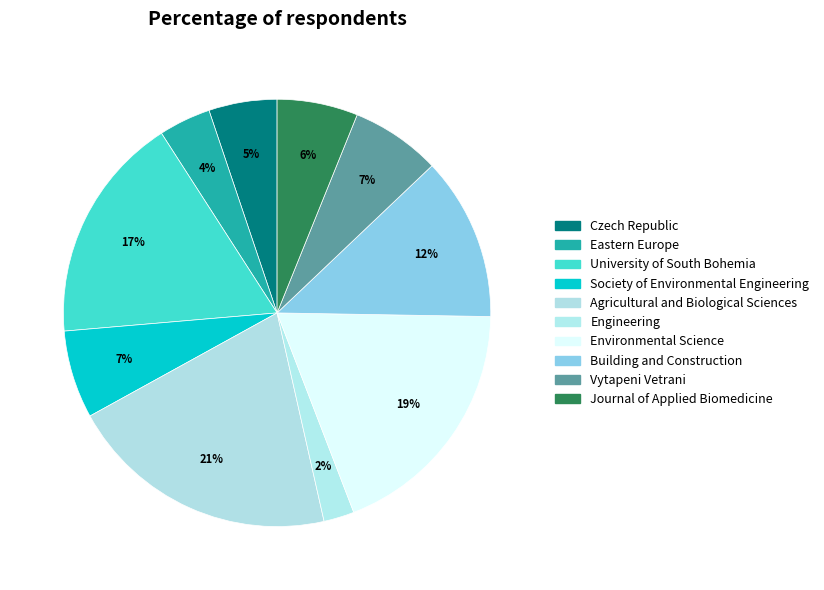

How many slices are in this pie chart?

10